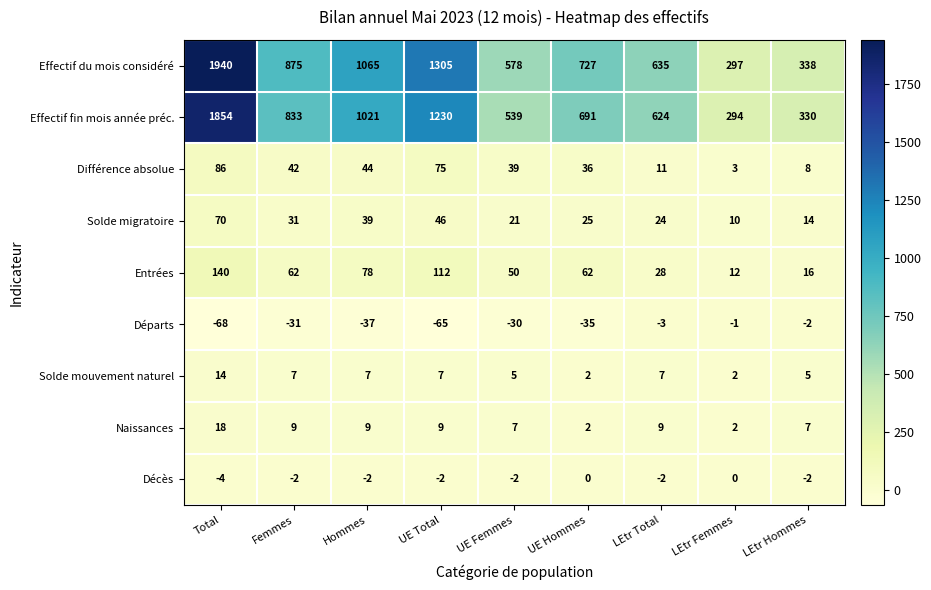

At which category is the sum across all series the highest?

Total